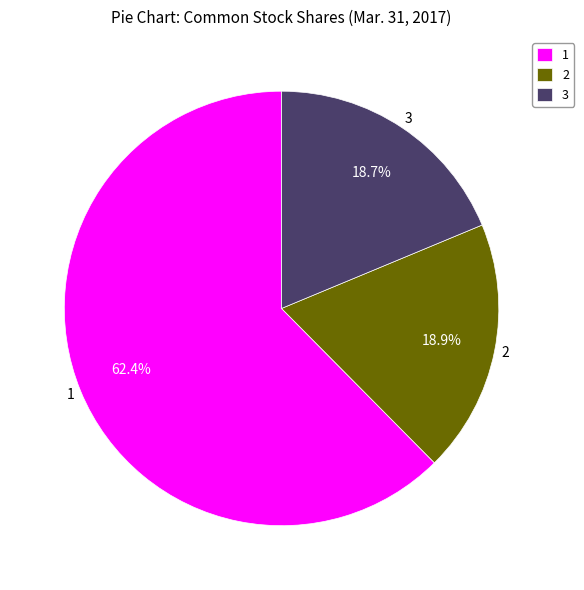

Which category accounts for the majority?

1